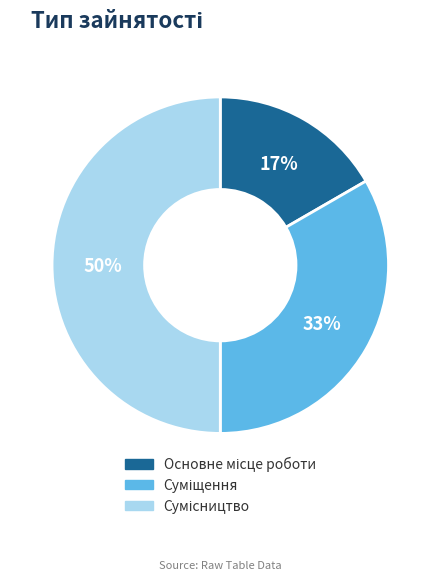

How many segments does this pie chart have?

3